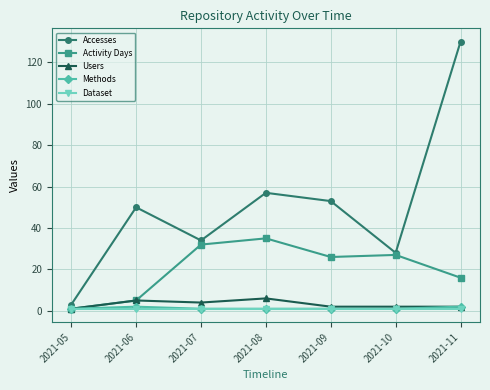

What is the average value of the Dataset series?

1